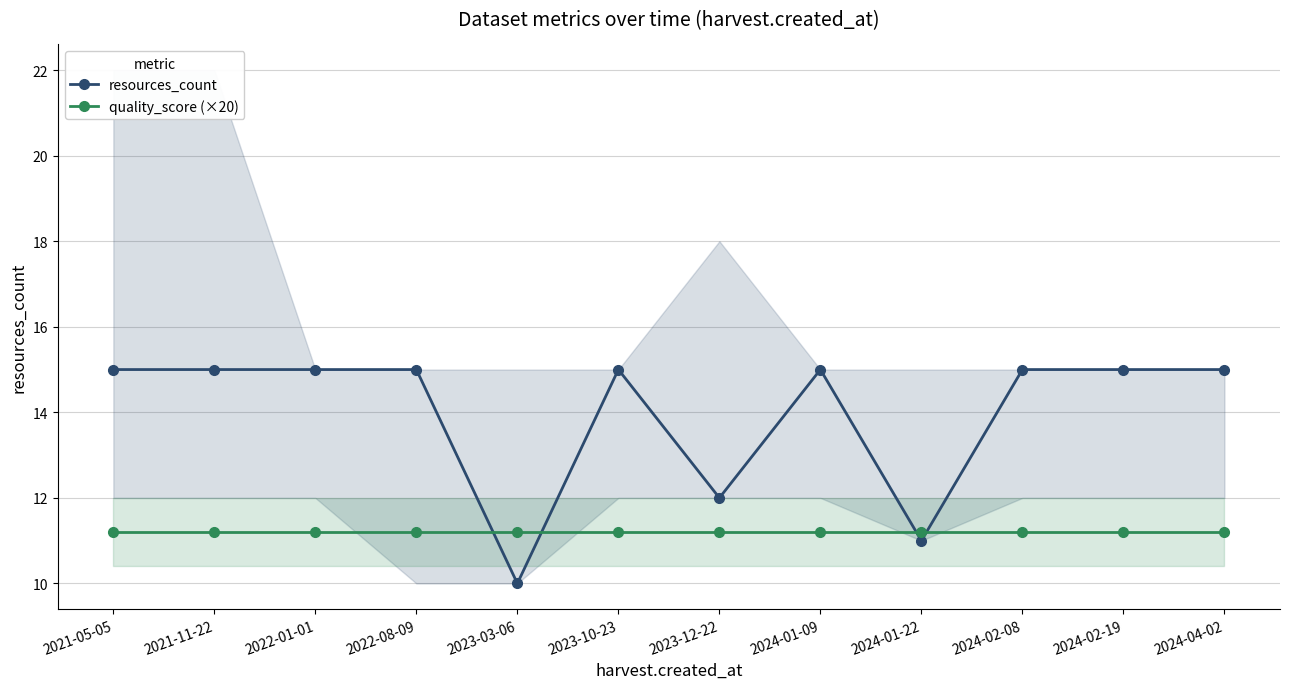

How many interior local valleys does the resources_count series have?

3